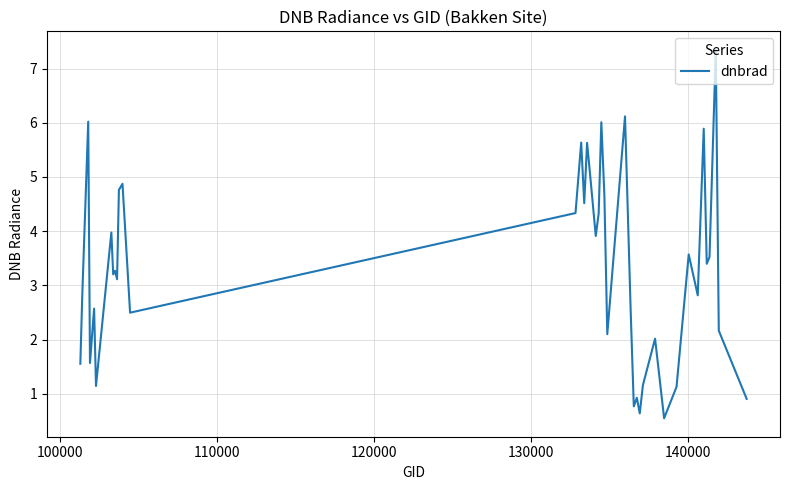

What is the minimum value shown in the chart?

0.5